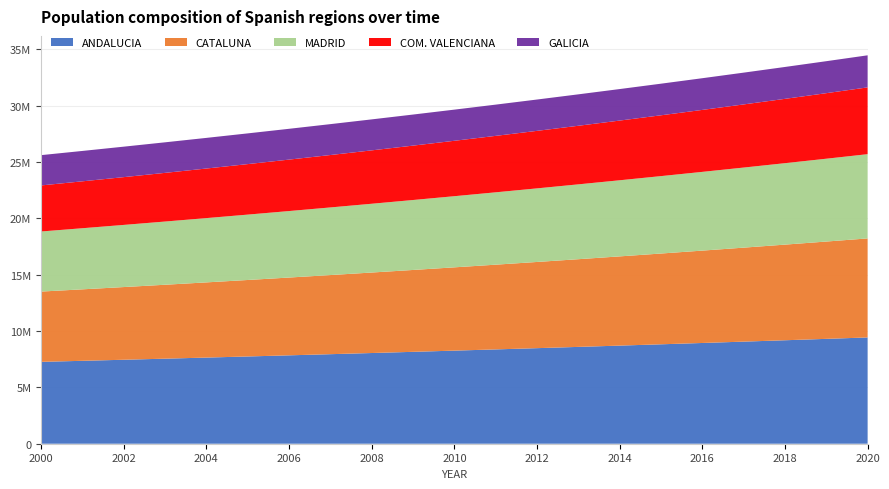

Reading right to left, extract all data points from this chart.

ANDALUCIA: 9432889.7	9307068.4	9183299.8	9061545.5	8941767.9	8823930.2	8707996.4	8593931.0	8481699.6	8371268.0	8262603.2	8155672.5	8050444.0	7946886.5	7844969.4	7744662.6	7645936.7	7548763.0	7453113.1	7358959.5	7266274.9
CATALUNA: 8789137.2	8636924.8	8487649.9	8341249.3	8197660.9	8056824.5	7918680.9	7783172.5	7650243.2	7519838.0	7391903.2	7266386.5	7143236.6	7022403.6	6903838.8	6787494.5	6673324.0	6561281.9	6451323.8	6343406.4	6237487.0
MADRID: 7476842.6	7351545.7	7228348.5	7107215.9	6988113.2	6871006.5	6755862.2	6642647.5	6531330.0	6421878.0	6314260.2	6208445.9	6104404.8	6002107.2	5901523.9	5802626.2	5705385.8	5609775.0	5515766.4	5423333.2	5332449.0
COM. VALENCIANA: 5927414.6	5817253.9	5709247.3	5603350.7	5499521.0	5397716.0	5297894.5	5200015.8	5104040.6	5009930.0	4917646.1	4827151.9	4738410.9	4651387.6	4566047.2	4482355.5	4400279.3	4319785.8	4240843.1	4163419.8	4087485.4
GALICIA: 2846393.4	2838015.7	2829692.2	2821422.7	2813206.9	2805044.7	2796935.9	2788880.1	2780877.2	2772927.0	2765029.2	2757183.7	2749390.2	2741648.5	2733958.3	2726319.6	2718732.0	2711195.3	2703709.5	2696274.1	2688889.1